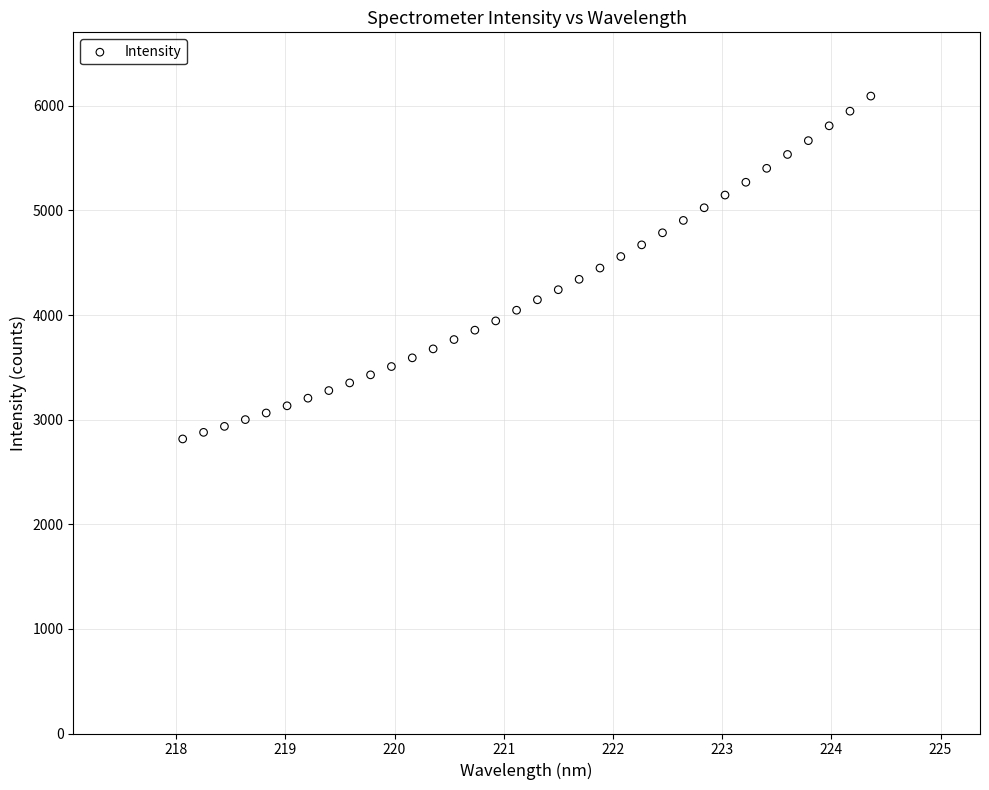

What is the range of X values (max minus min)?

6.3